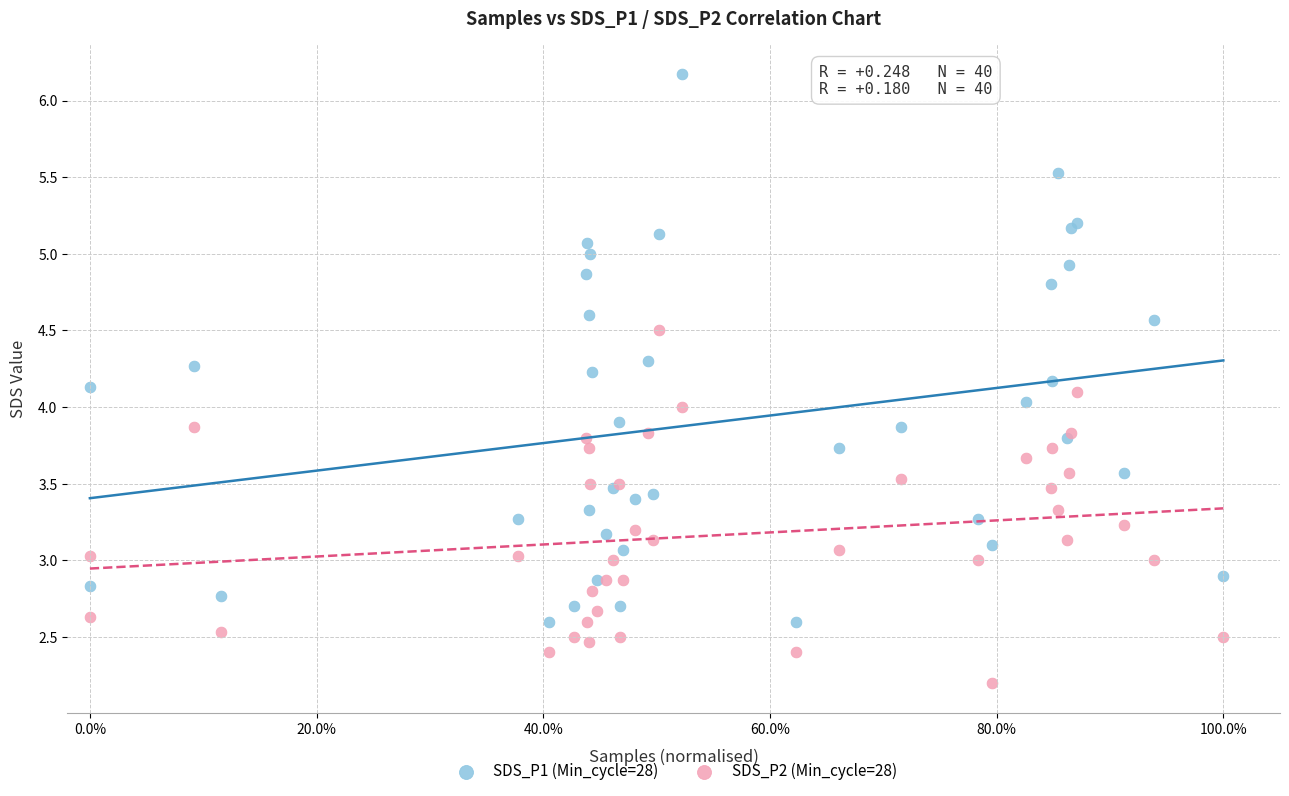

Which series reaches the maximum Y coordinate?

SDS_P1 (Min_cycle=28)